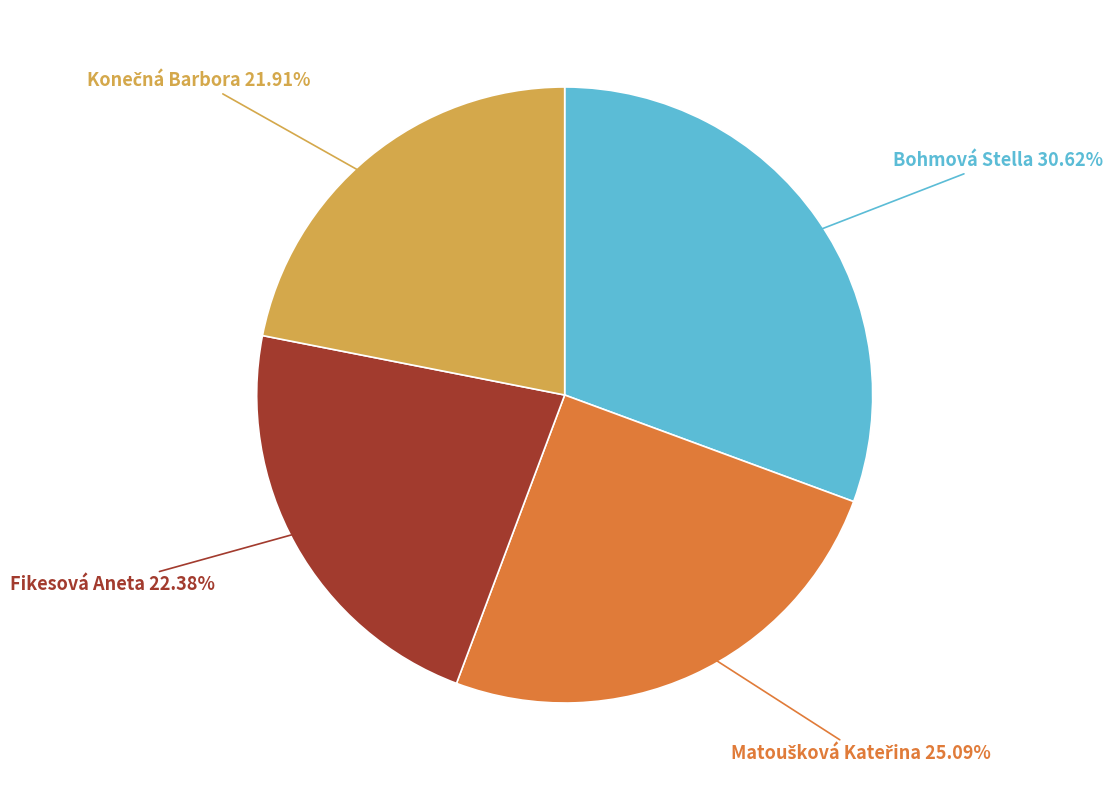

Does any single category account for the majority?

No